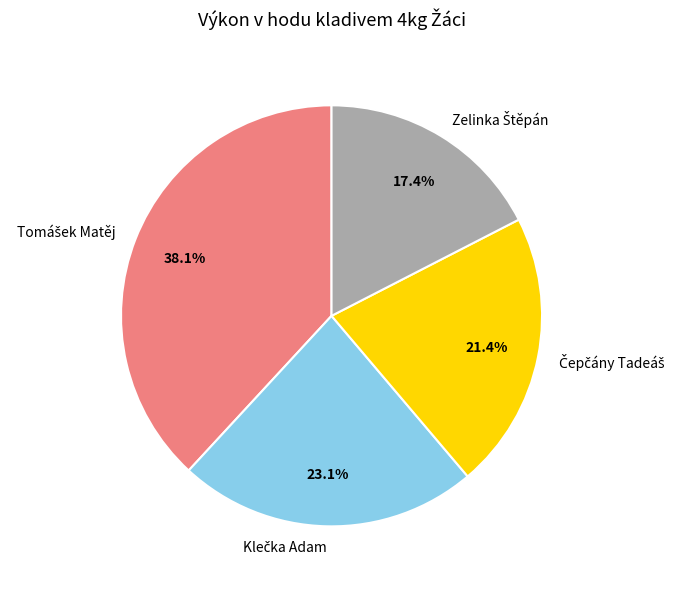

Is there a majority slice in this chart?

No